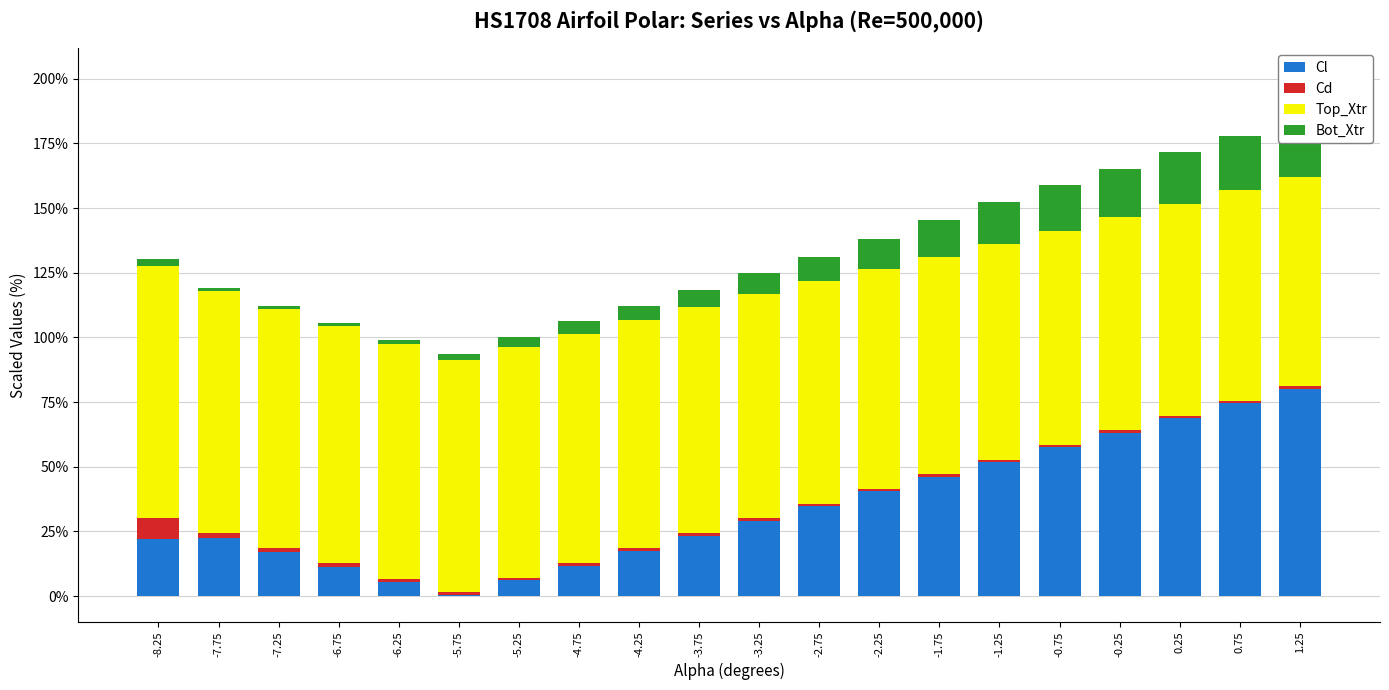

What is the average value of the Cd series?

1.5